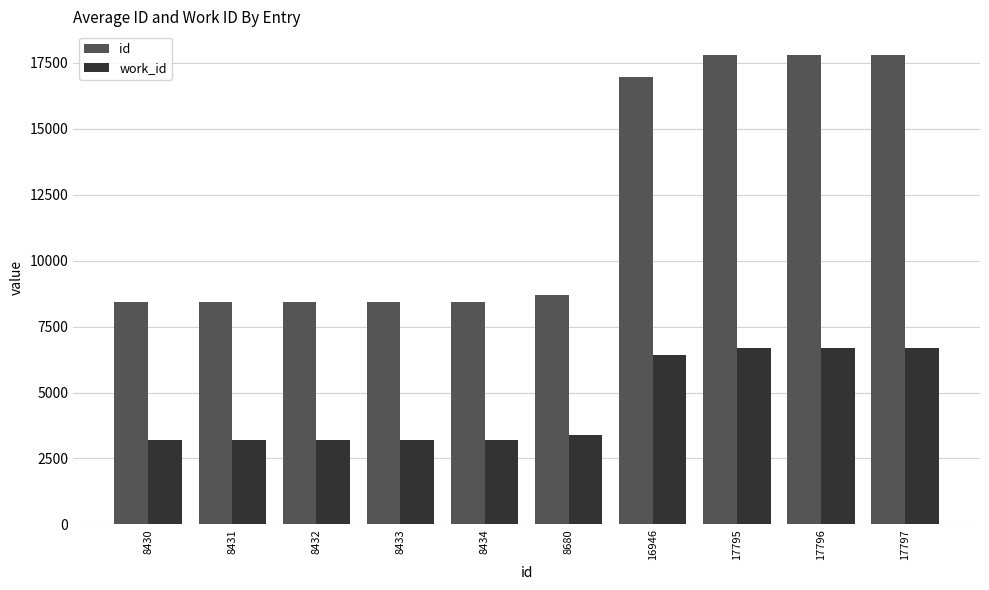

Which series has the largest total across all categories?

id